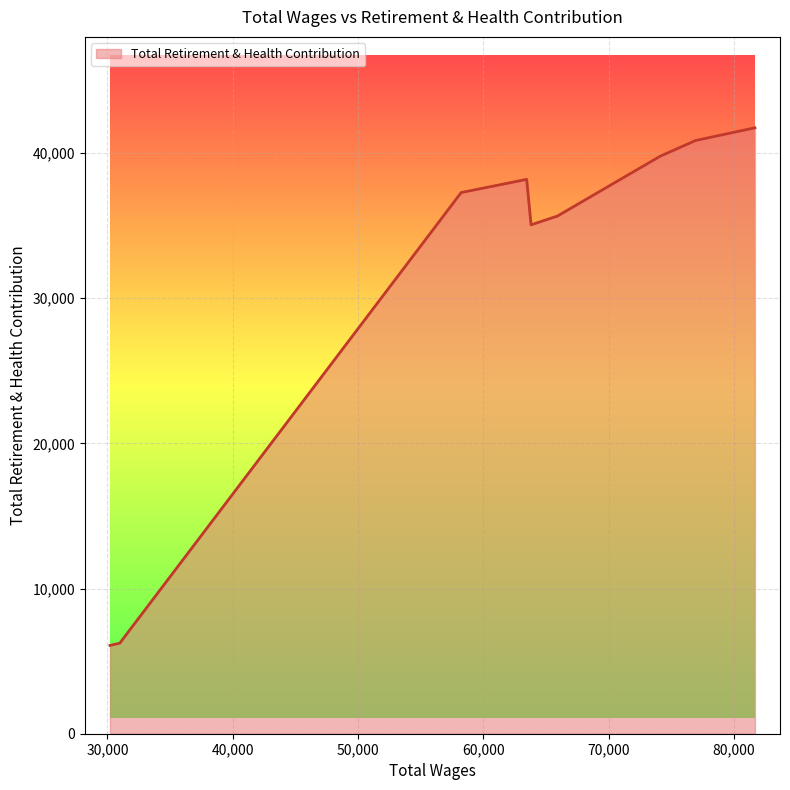

What is the maximum value shown in the chart?

41747